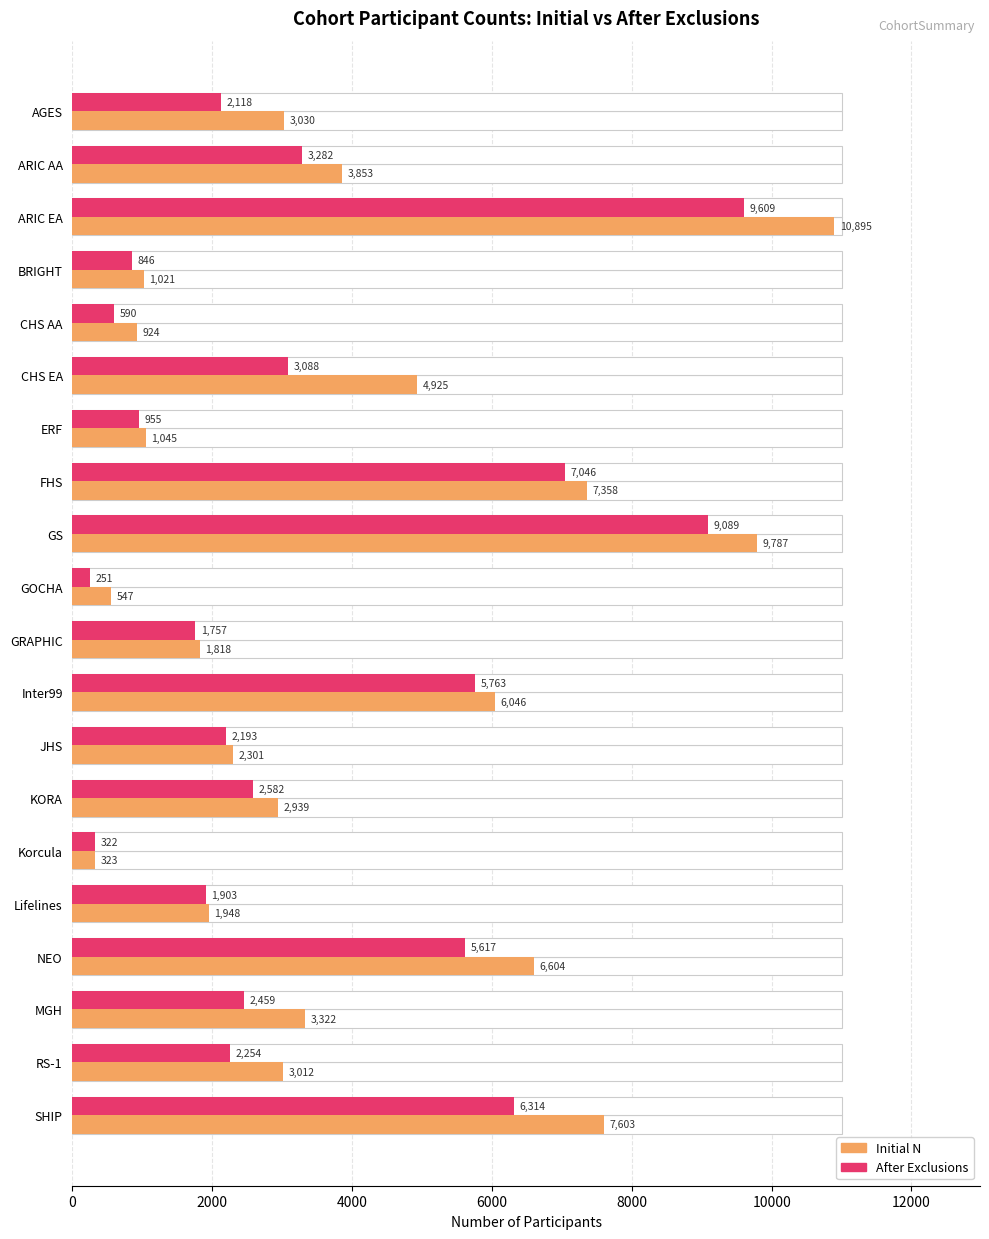

What is the spread (max minus min) of values at GRAPHIC?

61